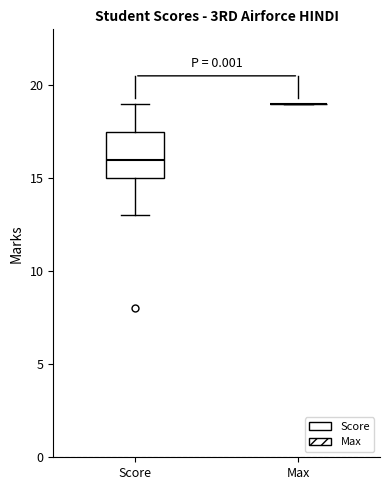

Reading left to right, transcribe this box plot: for each box, give where its median line is, the range the box spans, and where its two whiskers end, as read against the y-axis. The values are not printed on the chart, so give them approximately, as read against the axis.

Score: median 16.0, box 15.0 to 17.5, whiskers 13.0 to 19.0
Max: box collapsed to a line at 19.0, whiskers 19.0 to 19.0